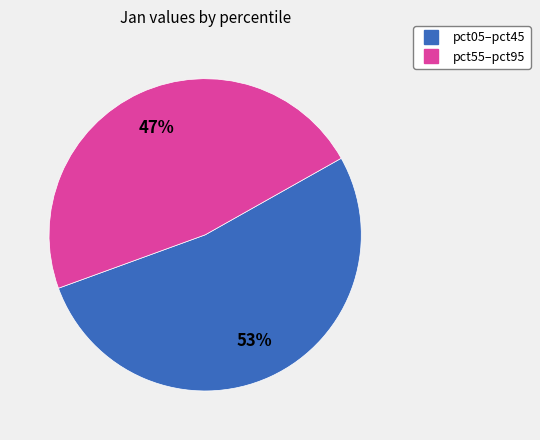

How many slices are in this pie chart?

2